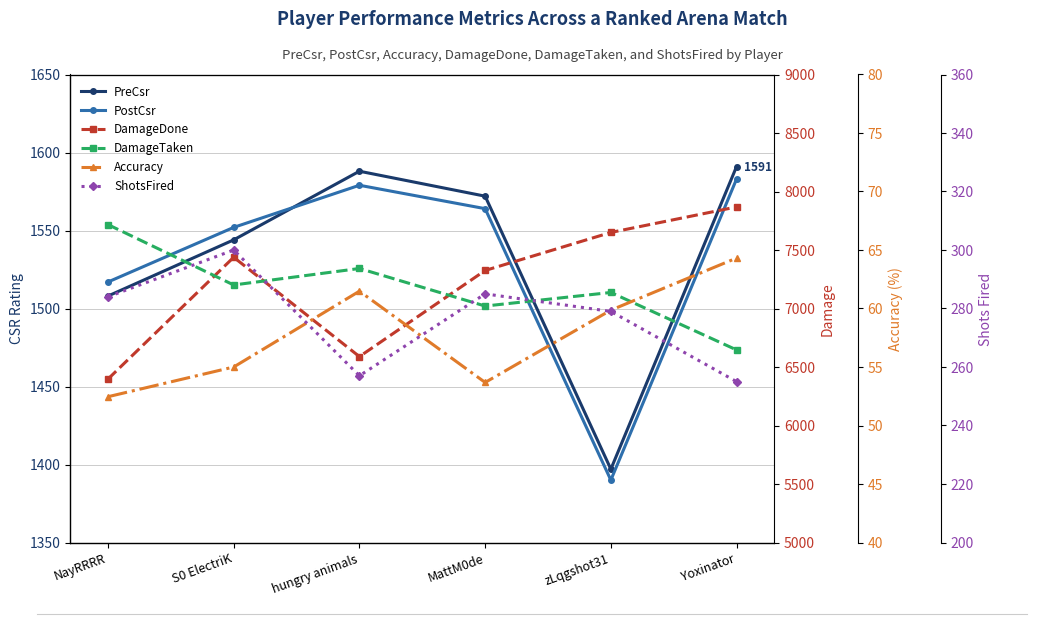

Where does the DamageDone series first go above 7438?

zLqgshot31